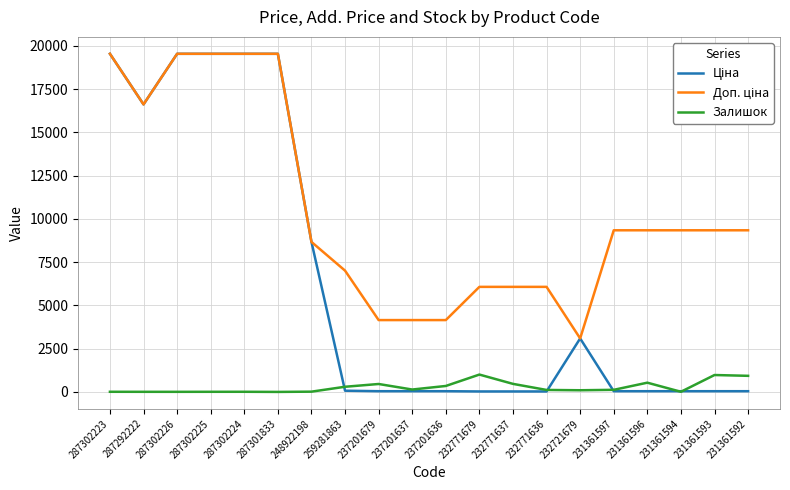

What is the maximum value shown in the chart?

19542.7